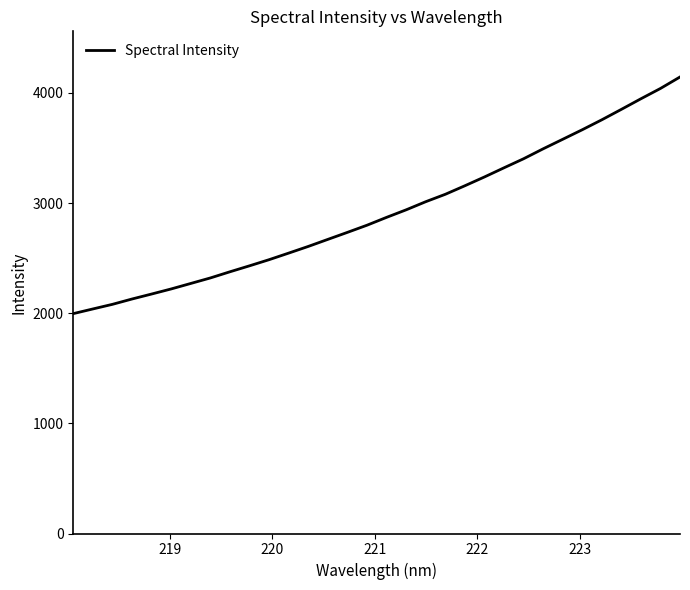

What is the difference between the second highest and minimum values?

2044.2